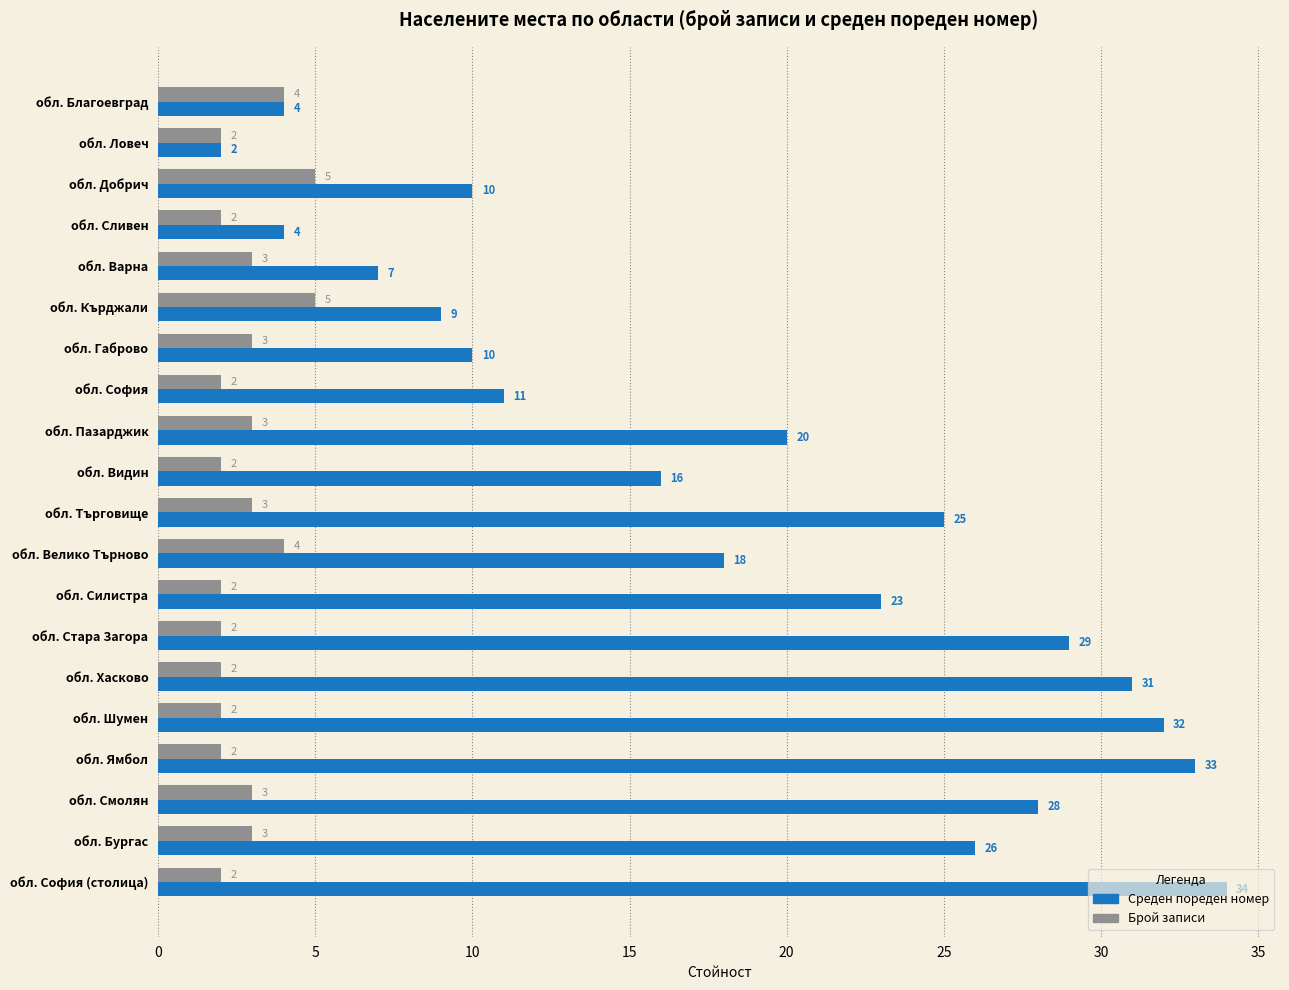

At which category is the sum across all series the highest?

обл. София (столица)